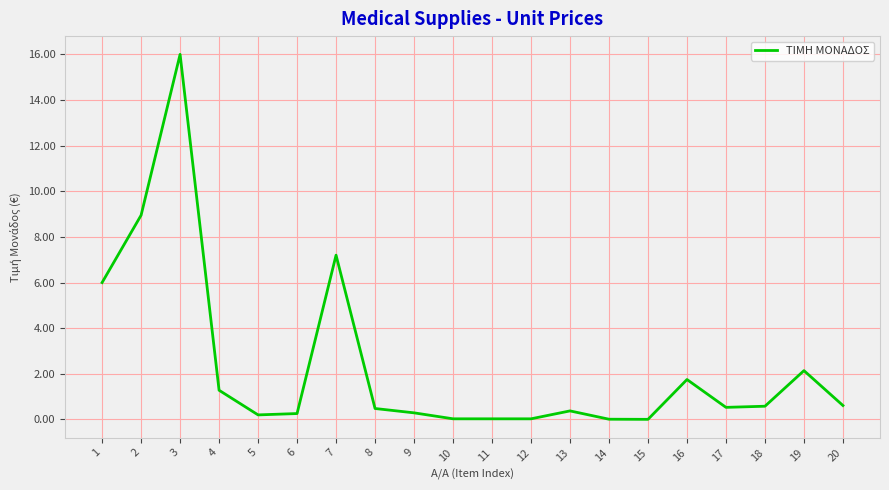

What is the change in value from 7 to 14?

-7.2